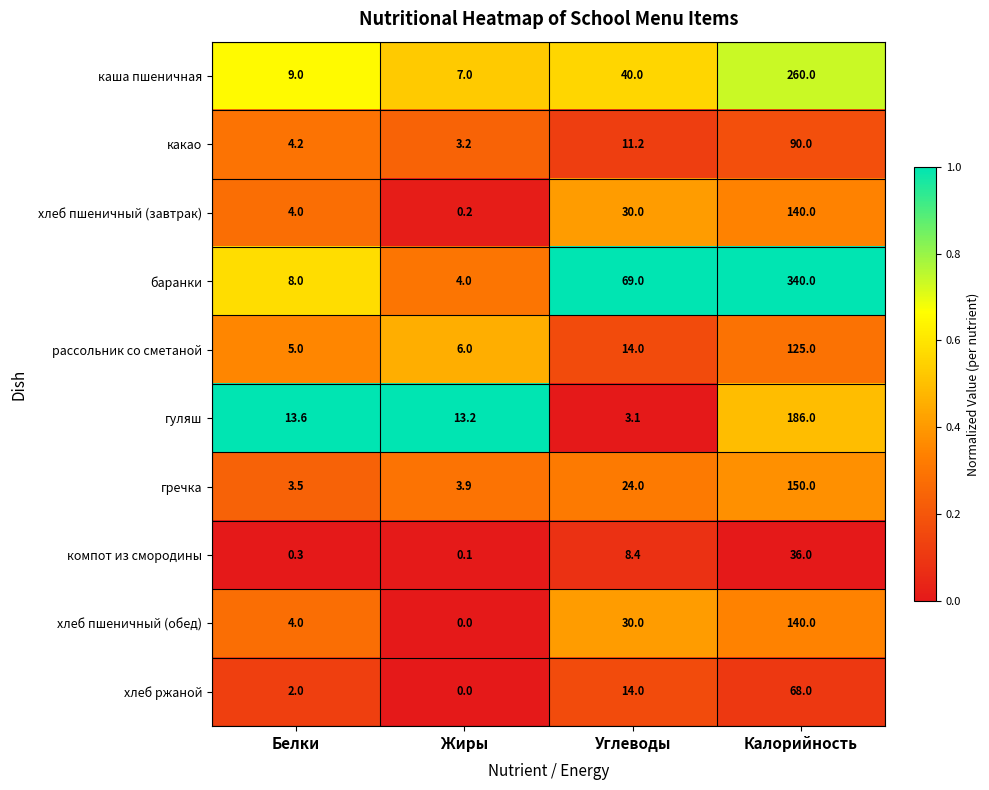

The компот из смородины series shows 0.1 at Жиры. True or false?

True